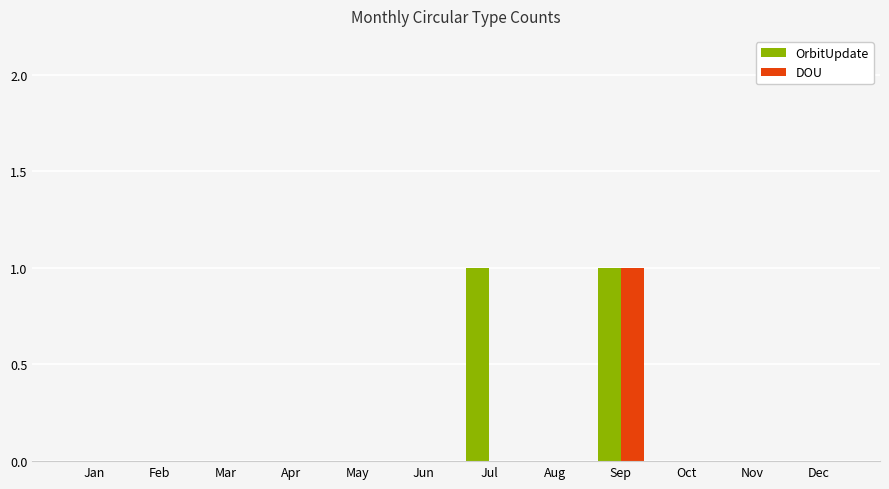

What are all the series names shown in the legend?

OrbitUpdate, DOU